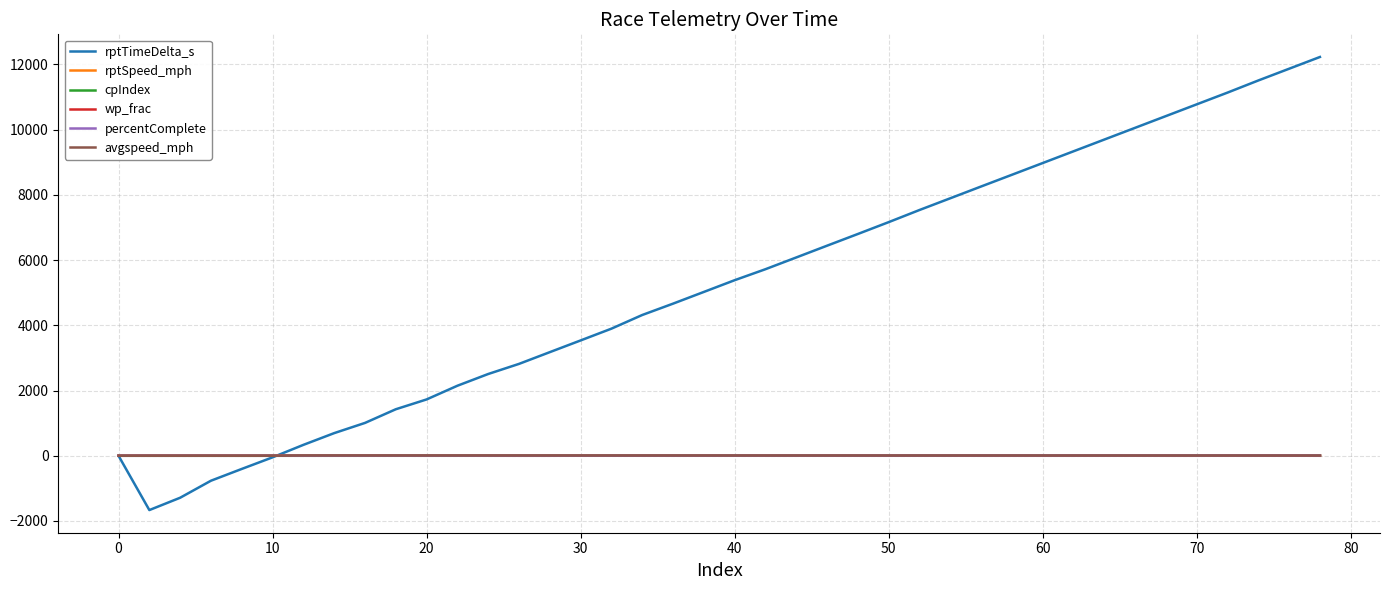

What is the maximum value shown in the chart?

12227.0